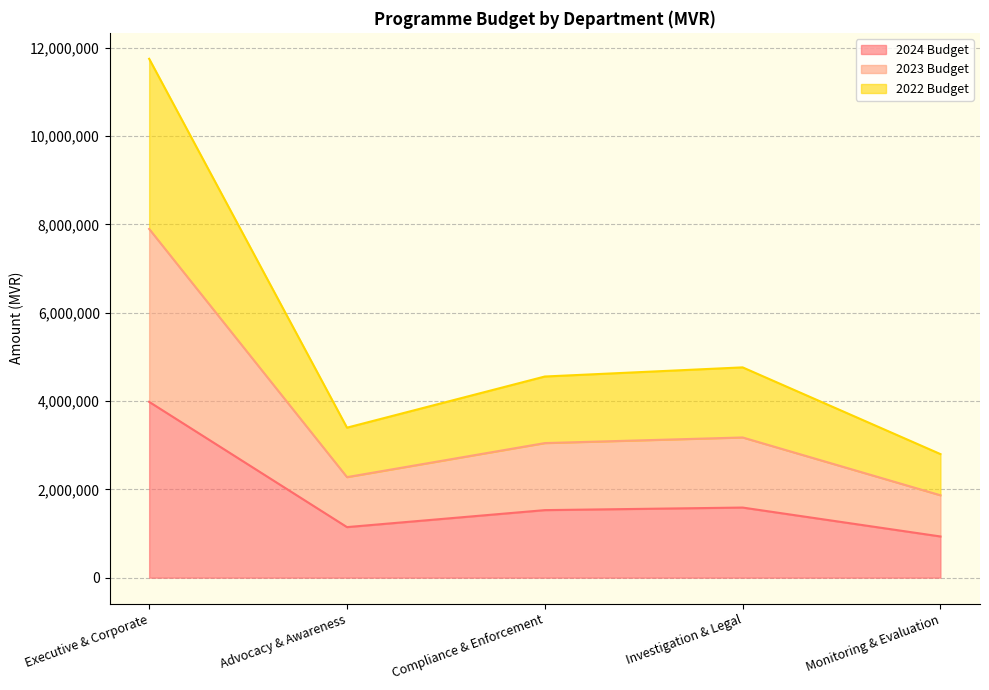

What is the average value of the 2024 Budget series?

1834955